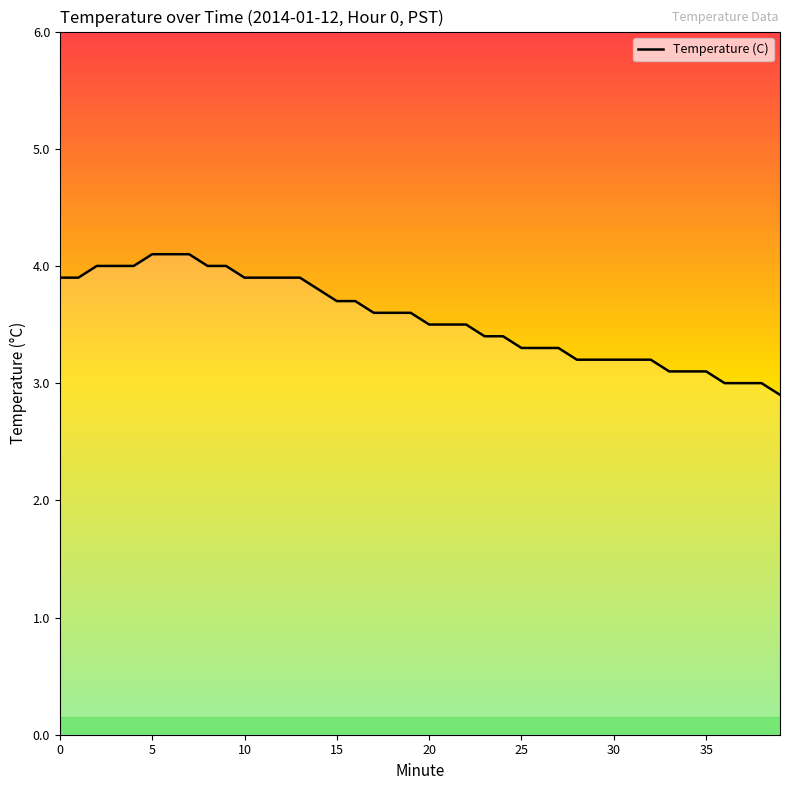

Reading left to right, list all the values displayed in this chart.

3.9	3.9	4.0	4.0	4.0	4.1	4.1	4.1	4.0	4.0	3.9	3.9	3.9	3.9	3.8	3.7	3.7	3.6	3.6	3.6	3.5	3.5	3.5	3.4	3.4	3.3	3.3	3.3	3.2	3.2	3.2	3.2	3.2	3.1	3.1	3.1	3.0	3.0	3.0	2.9